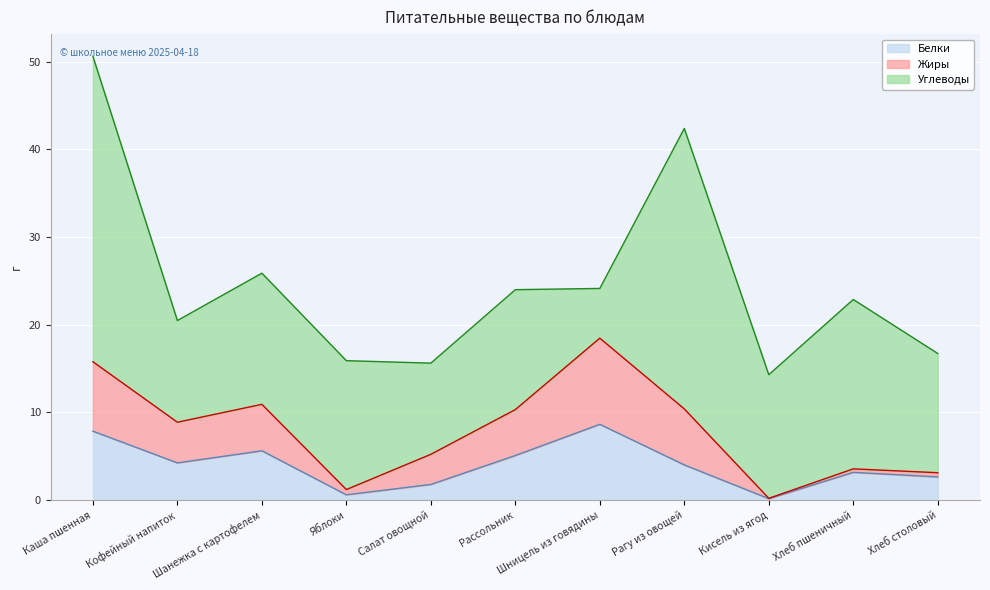

What is the value of the Белки point at the 4th from the left?

0.6